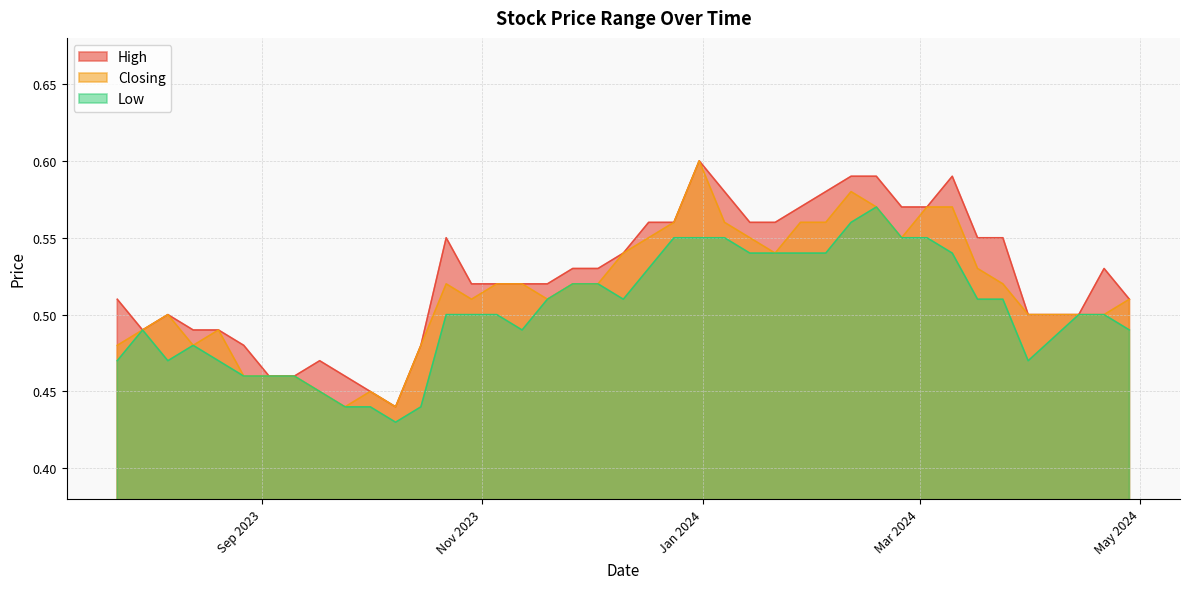

The value of High at 31/03/2024 is 0.3. True or false?

False